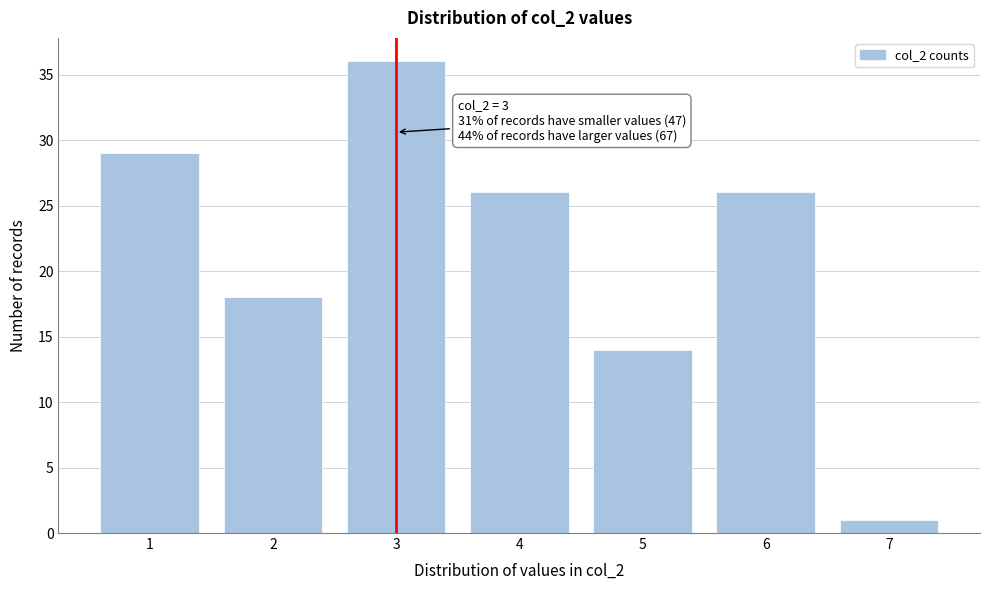

Which range on the x-axis has the tallest bar?

2.5 to 3.5